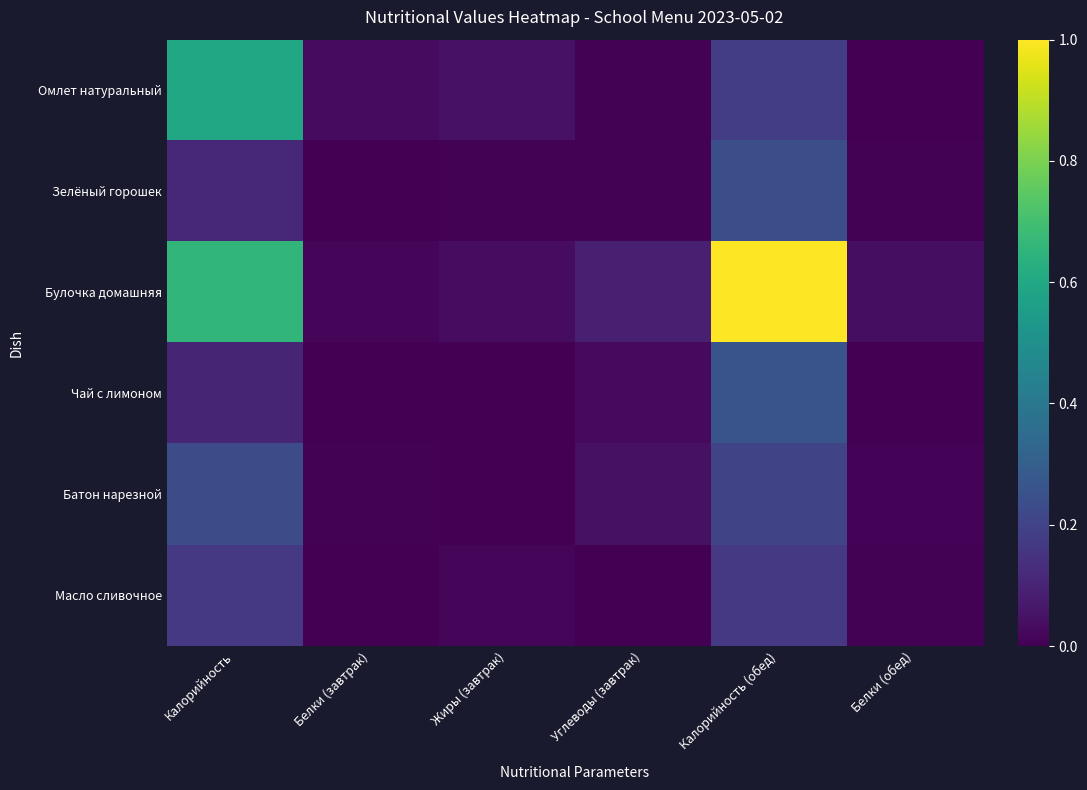

What is the total value across all series at Белки (завтрак)?

0.1